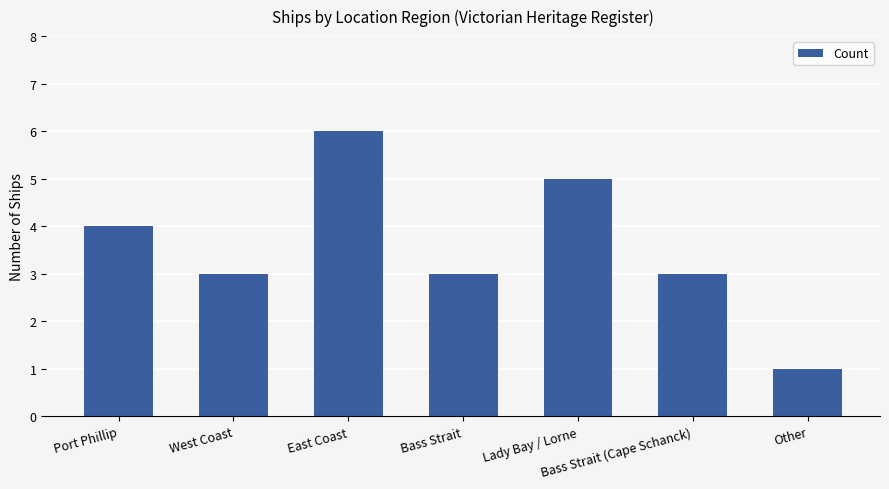

What is the minimum value shown in the chart?

1